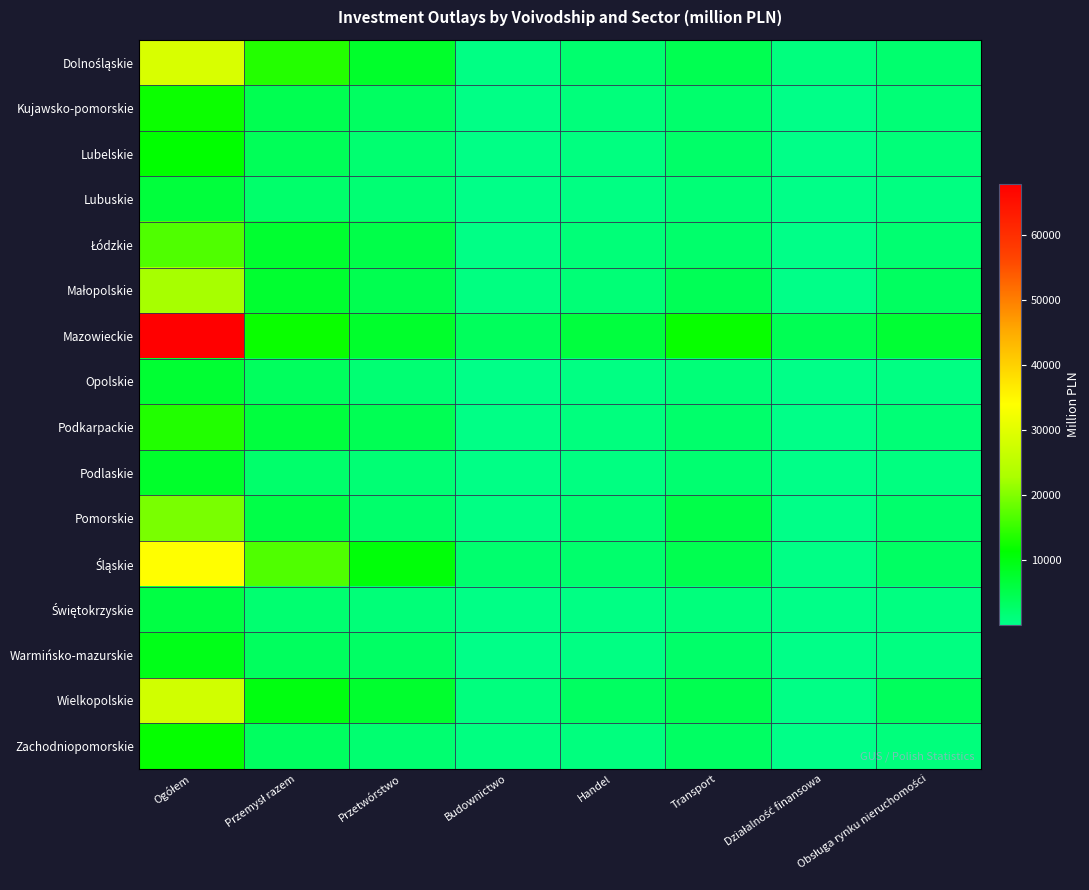

What is the smallest value displayed?

13.8